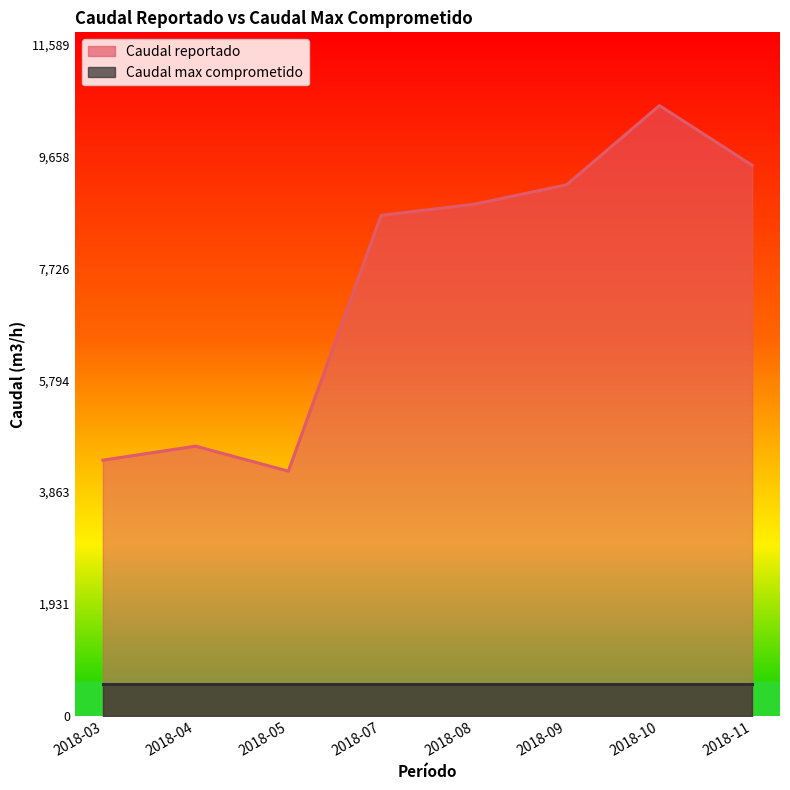

Between 2018-03 and 2018-09, which is larger?

2018-09